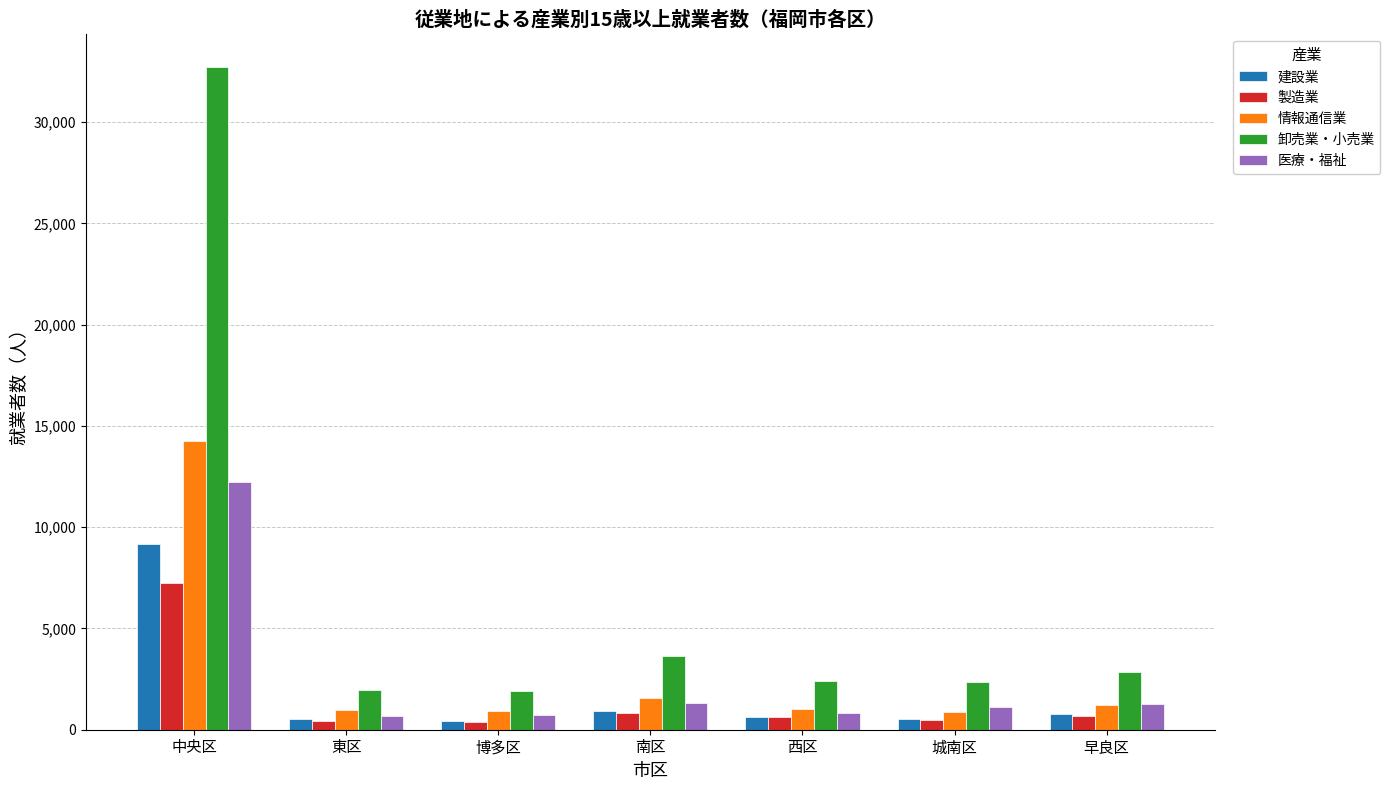

The value of 建設業 at 中央区 is 12319. True or false?

False